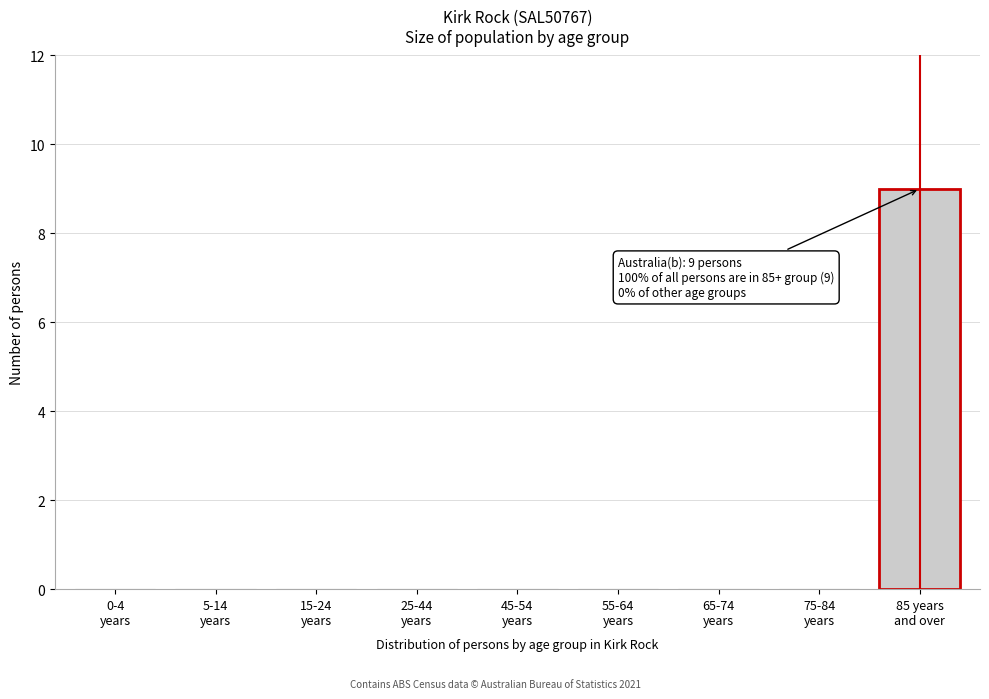

What is the maximum value shown in the chart?

9